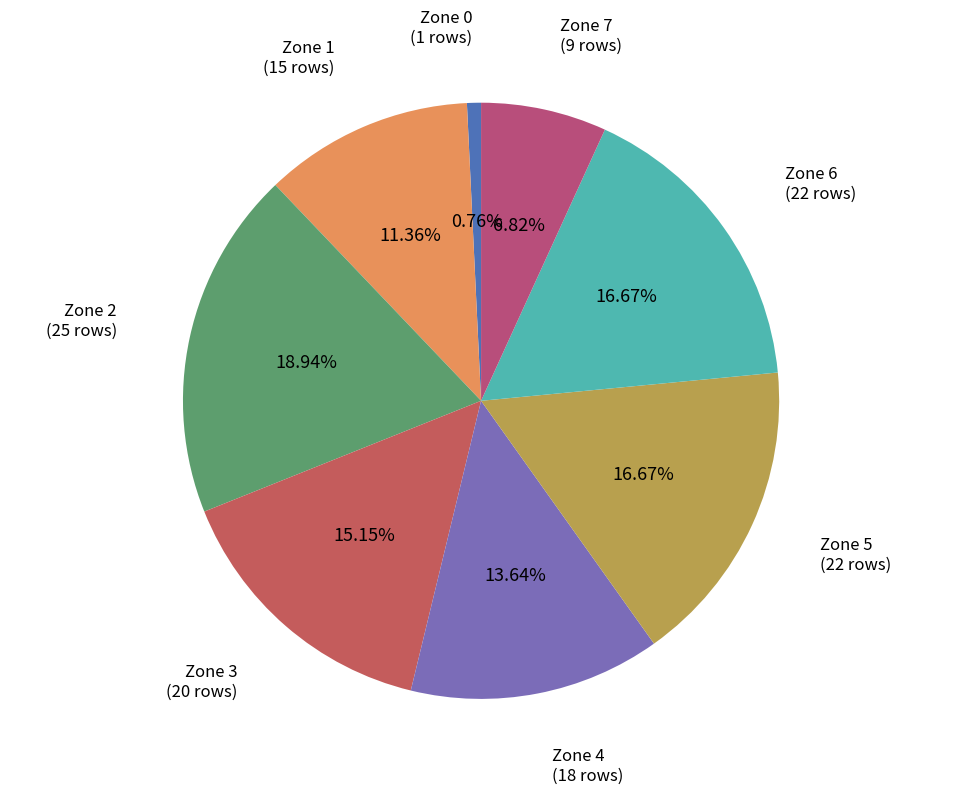

Between Zone 7 and Zone 5, which is larger?

Zone 5